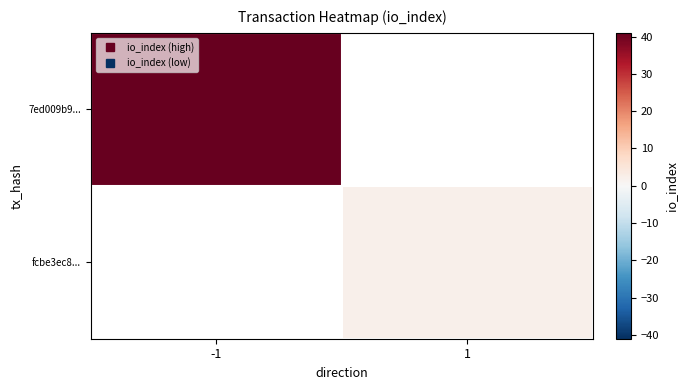

At which category does the chart reach its minimum across all series?

1